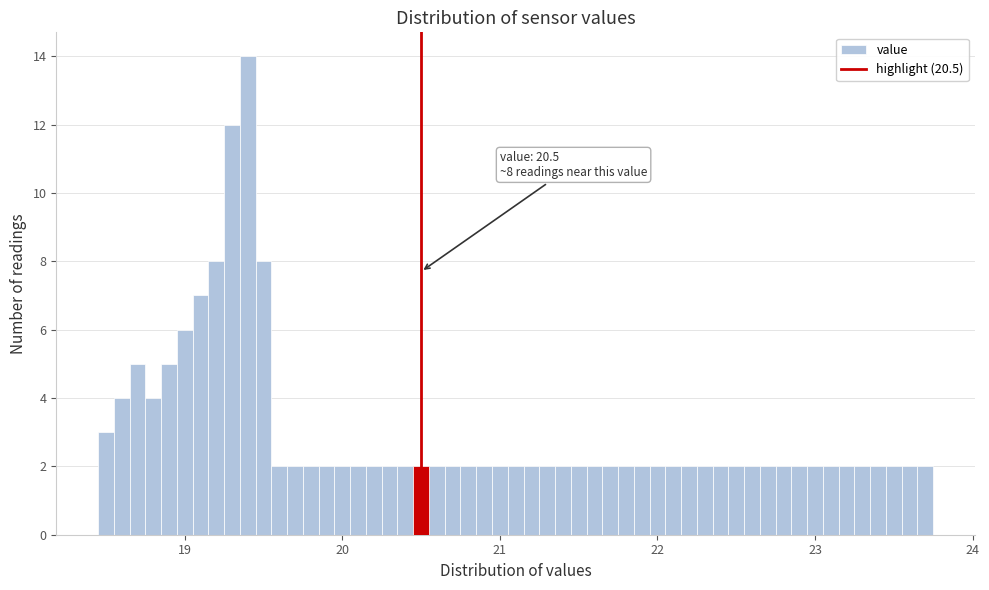

Around what value on the x-axis is the tallest bar? Give the approximate position of its centre, as read against the axis.

19.4